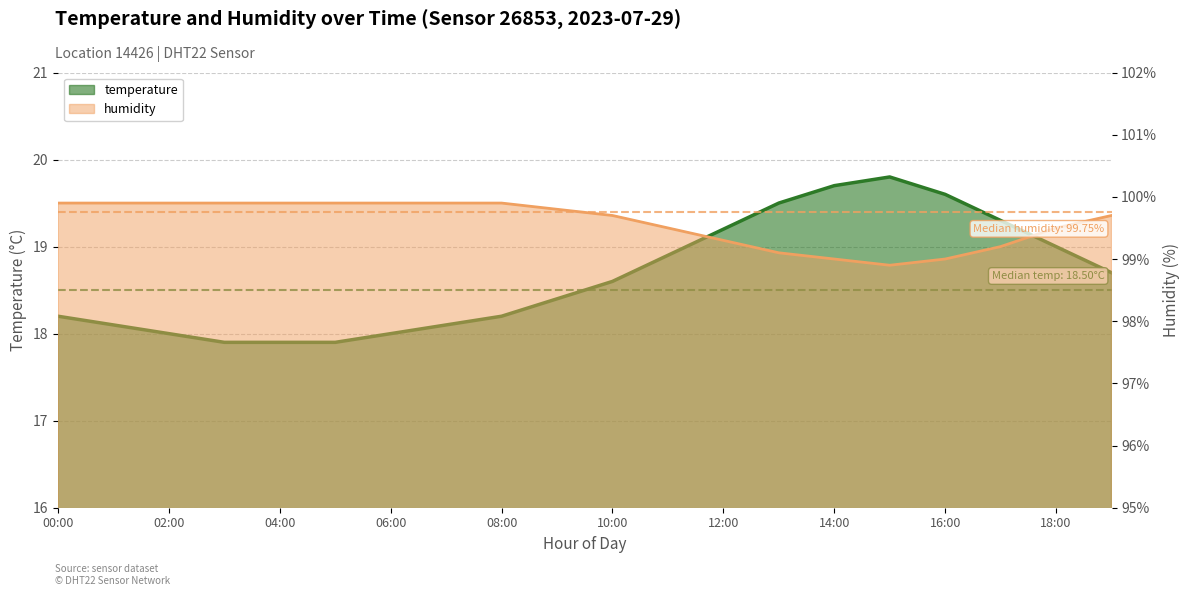

What is the value of the temperature point at the 13th from the left?

19.2